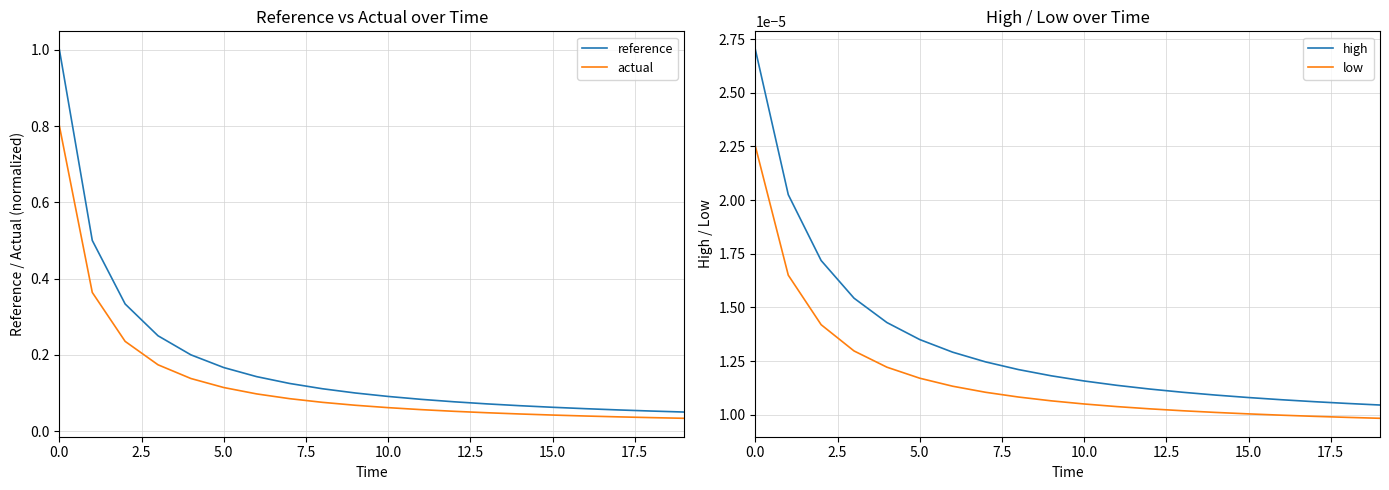

True or false: high and low cross at least once.

False